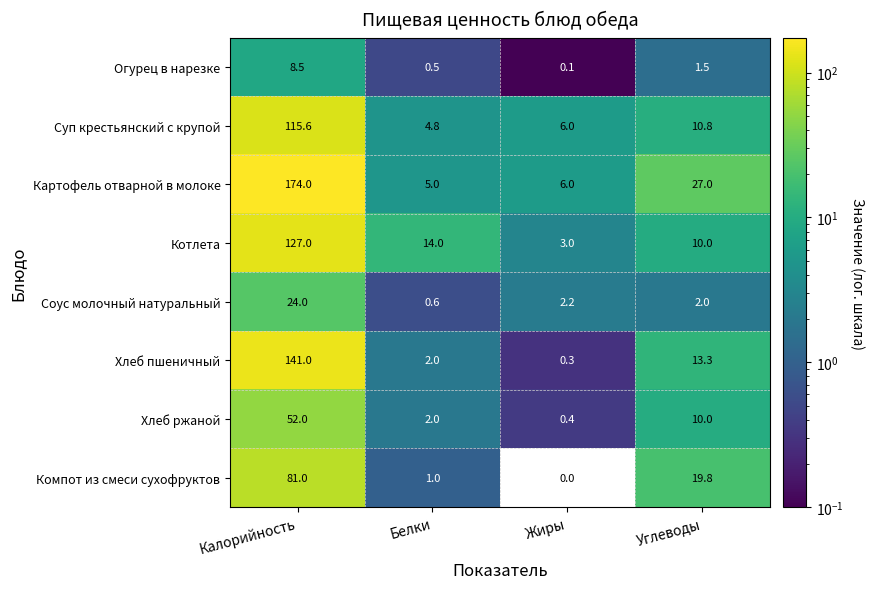

What is the difference between the maximum and minimum values in the Котлета series?

124.0